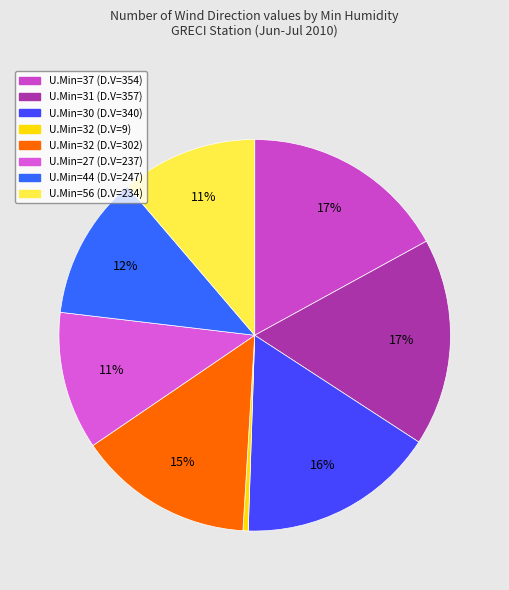

How many slices are in this pie chart?

8